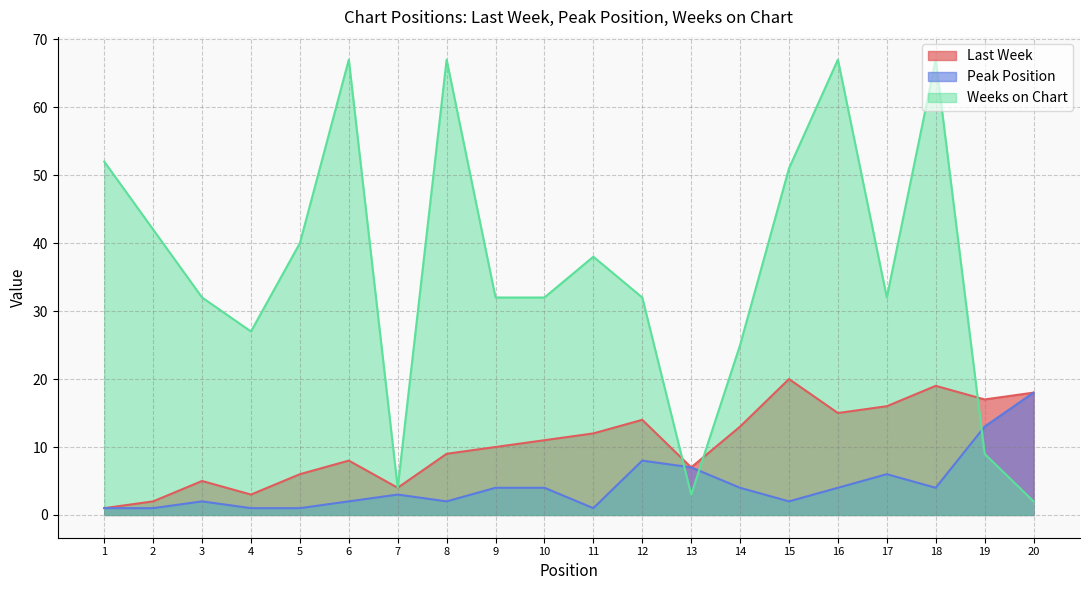

Which series has the largest range (max minus min)?

Weeks on Chart